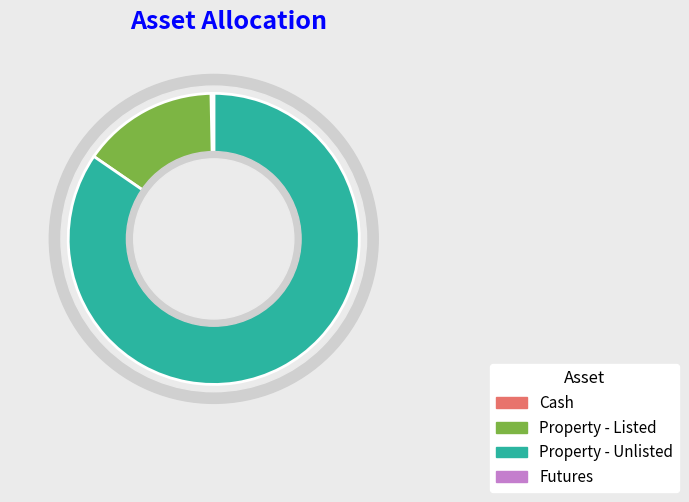

How many slices are in this pie chart?

4